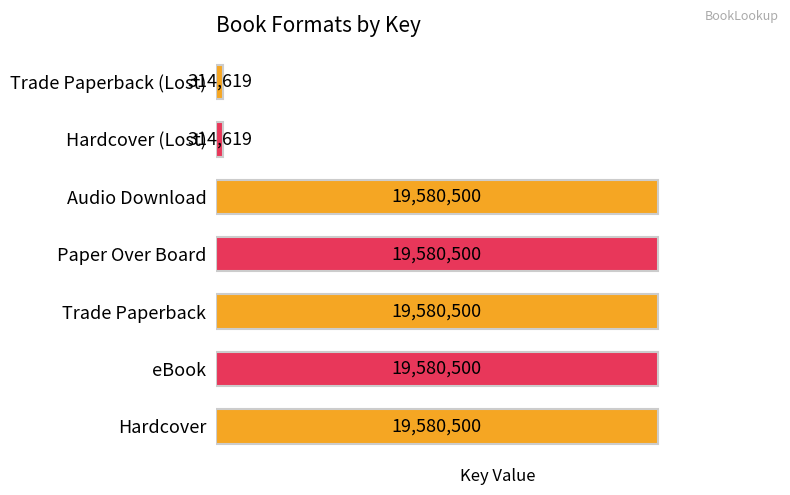

Which has a higher value, Hardcover (Lost) or eBook?

eBook